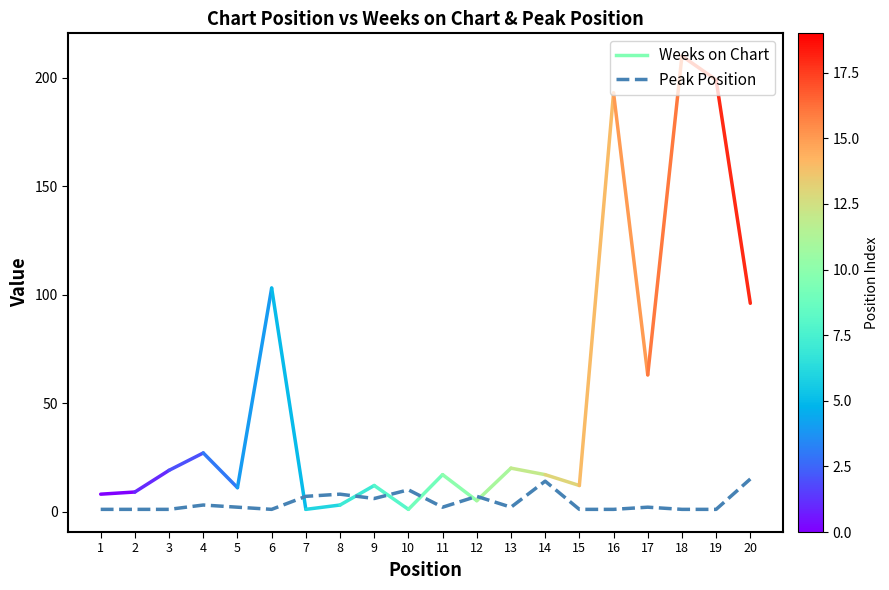

The chart shows a value of 6 at 9. True or false?

True